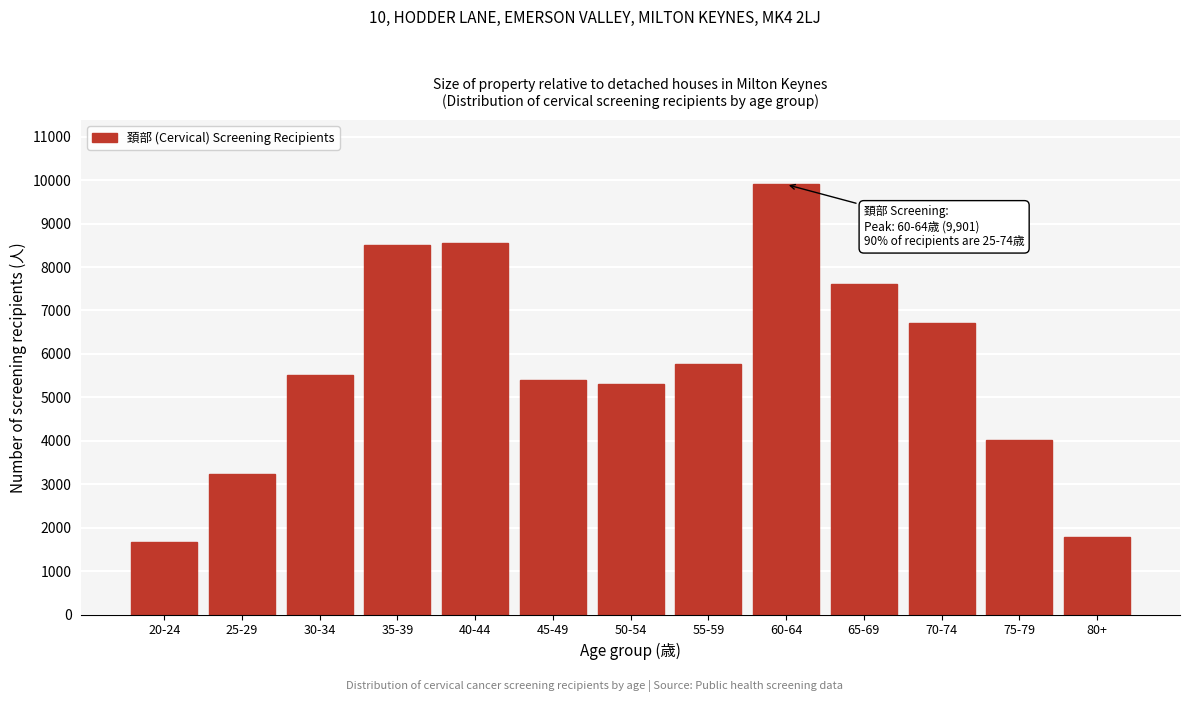

Reading right to left, extract all data points from this chart.

80+=1774	75-79=4008	70-74=6715	65-69=7611	60-64=9901	55-59=5763	50-54=5308	45-49=5406	40-44=8562	35-39=8513	30-34=5523	25-29=3238	20-24=1669